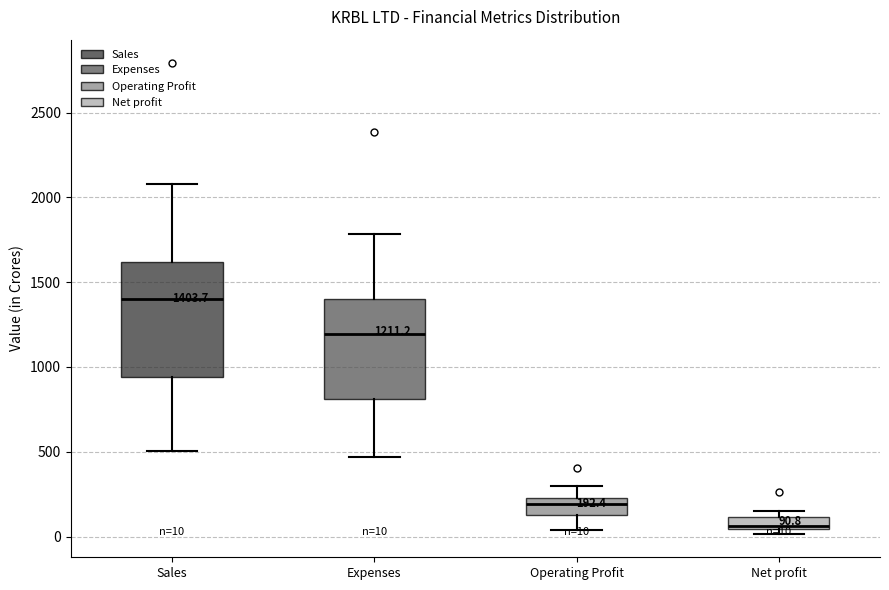

Comparing the boxes themselves (not the whiskers), which one is the tallest?

Sales